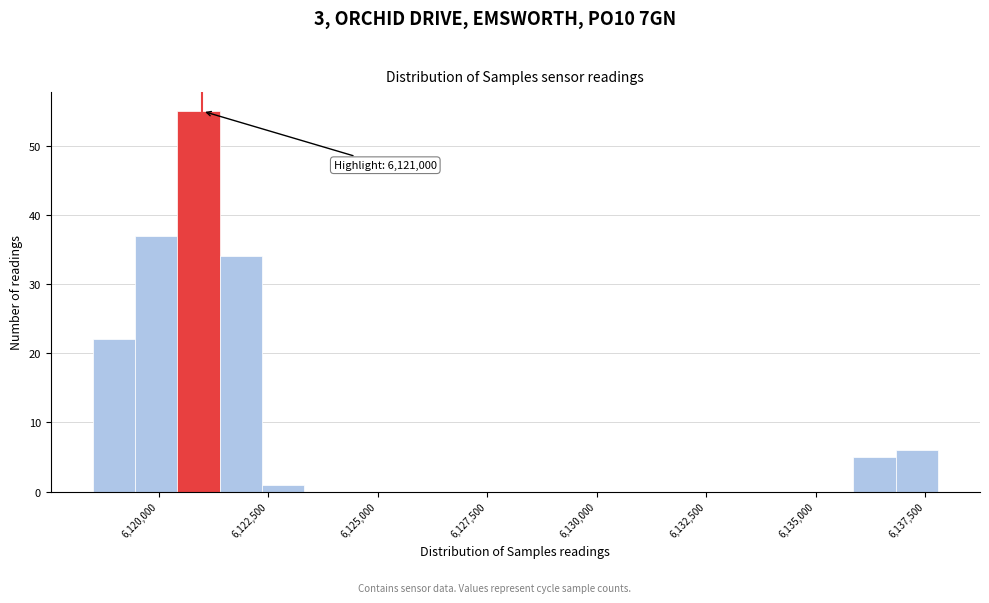

Around what value on the x-axis is the tallest bar? Give the approximate position of its centre, as read against the axis.

6121000